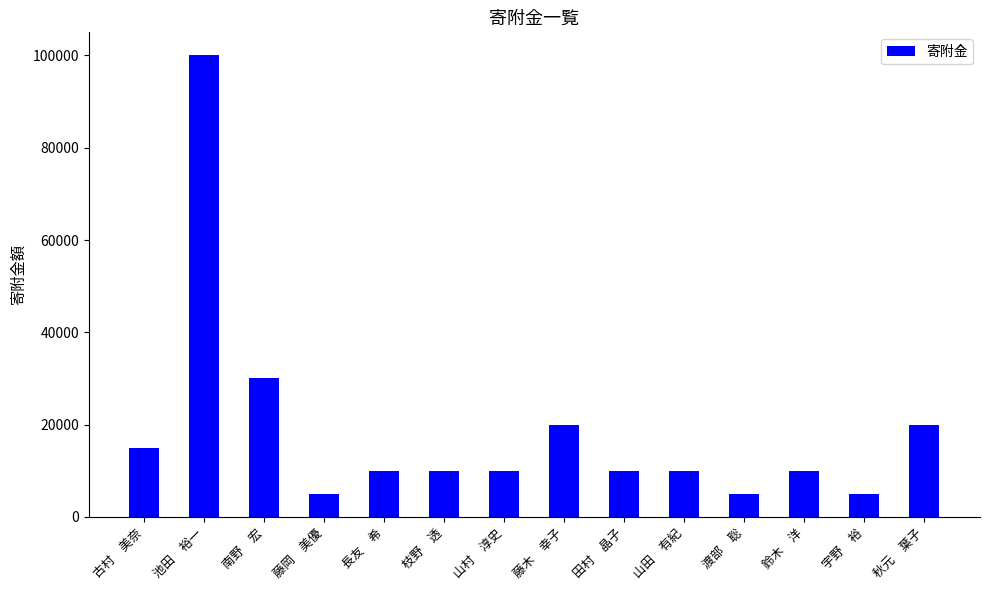

What is the difference between the maximum and minimum values?

95000